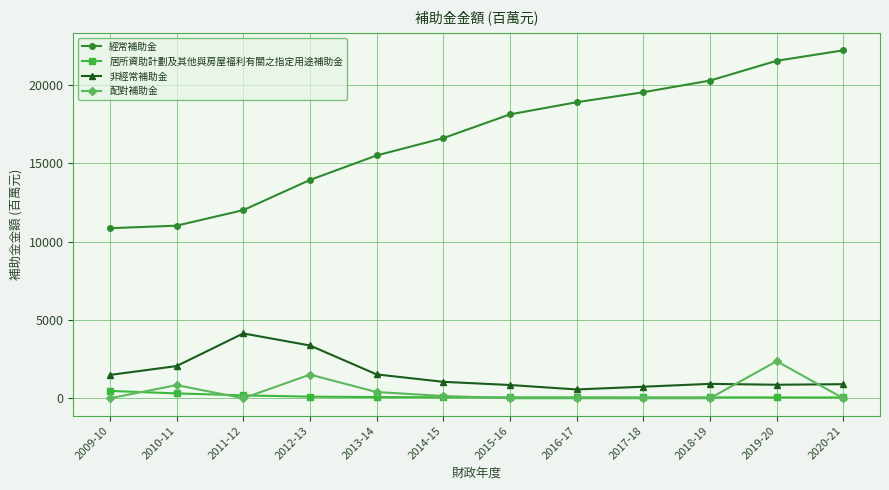

Count the number of data series in this chart.

4